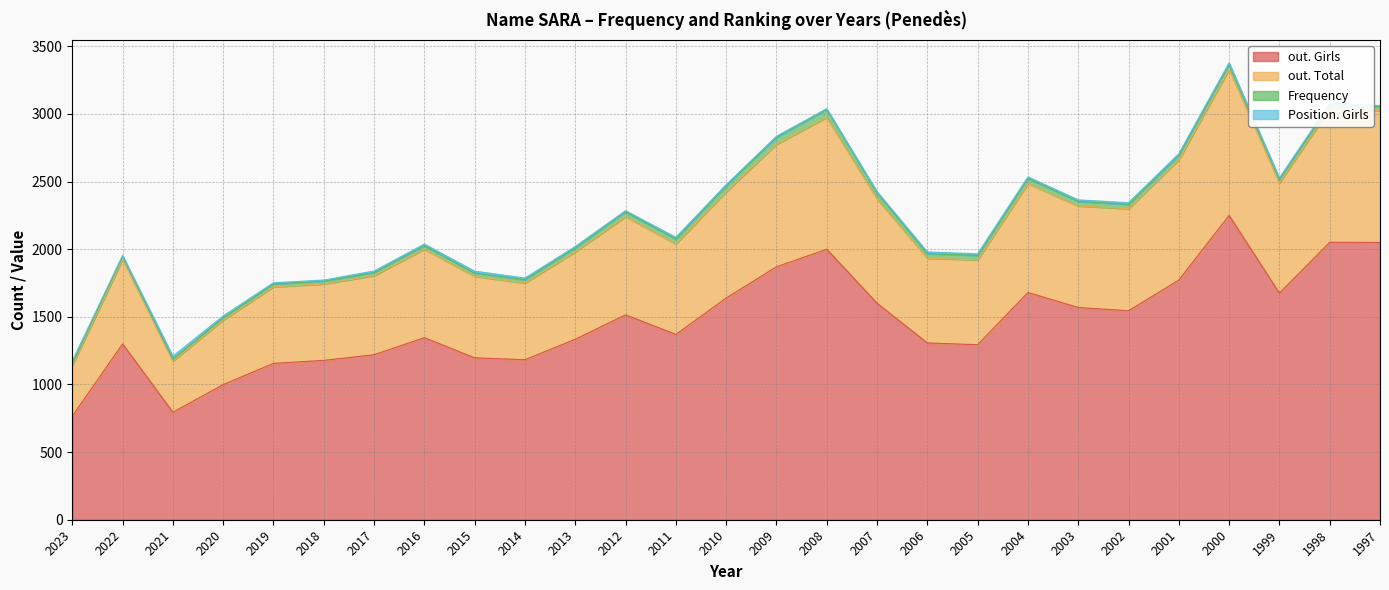

True or false: out. Girls has a value of 2108 at 2022.

False